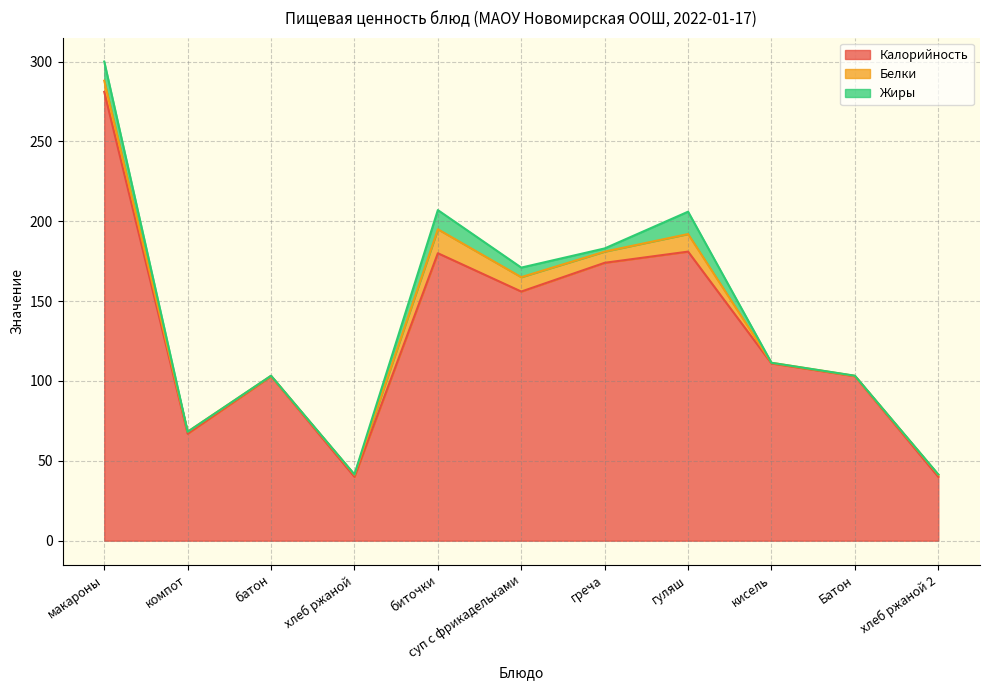

What position from the left is хлеб ржаной?

4